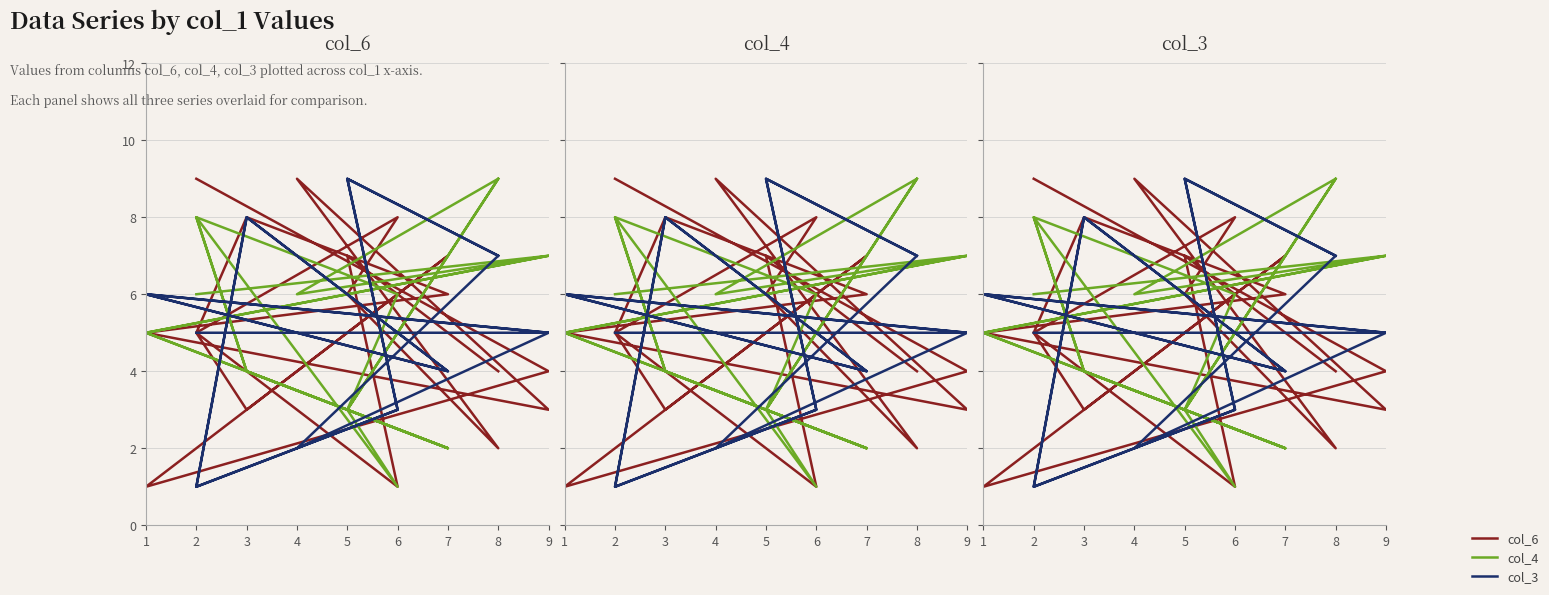

What is the difference between the col_4 values at 7 and 1?

3